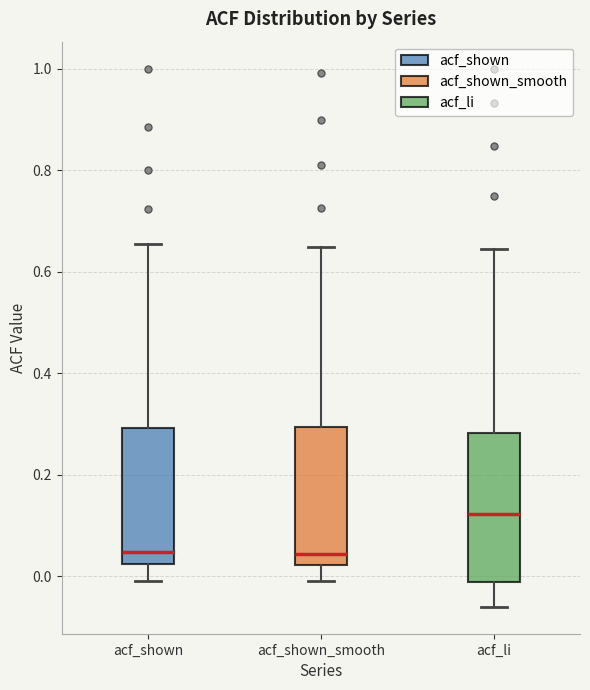

Where does the lower whisker of the box for acf_shown_smooth end on the y-axis? The values are not printed on the chart, so give them approximately, as read against the axis.

0.00